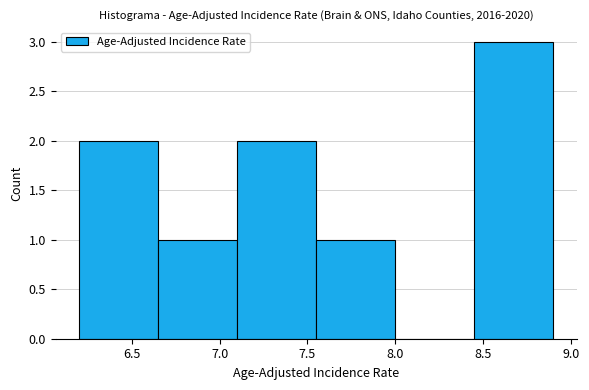

Over which range of the x-axis is the bar tallest?

8.45 to 8.90